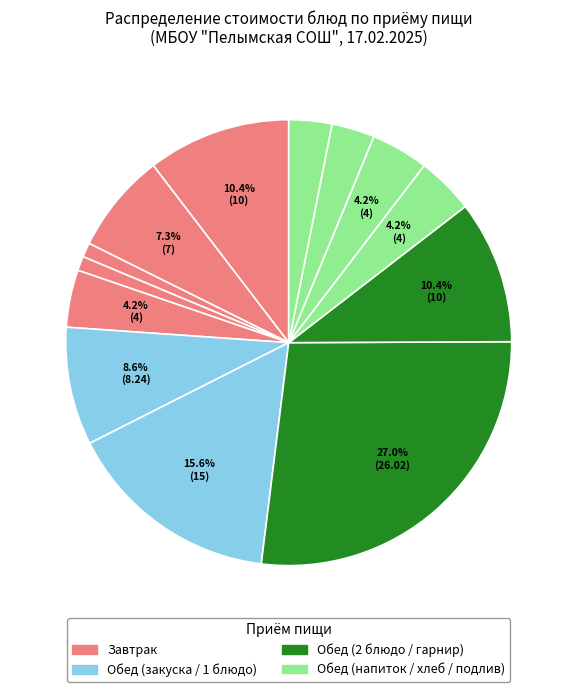

Is there any slice that represents more than half of the pie?

No